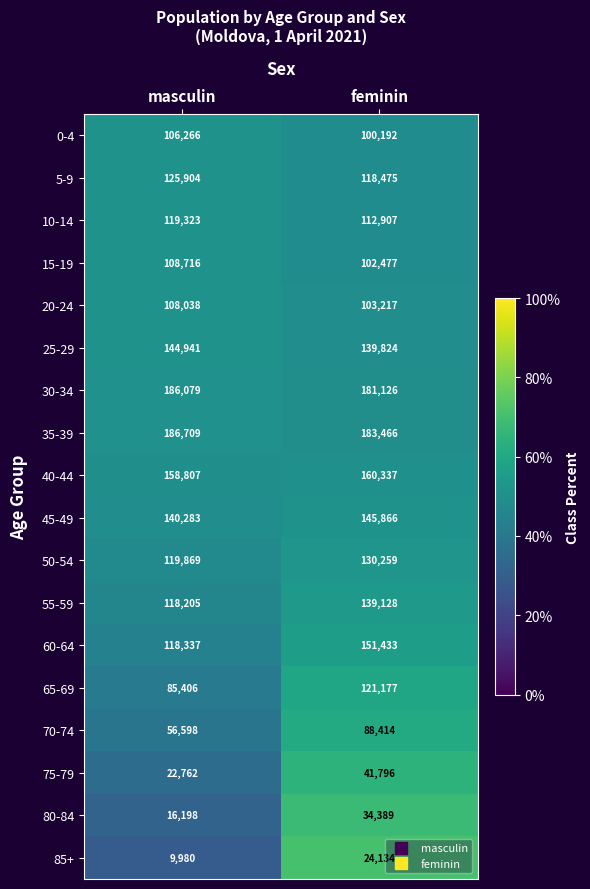

Count the number of data series in this chart.

18